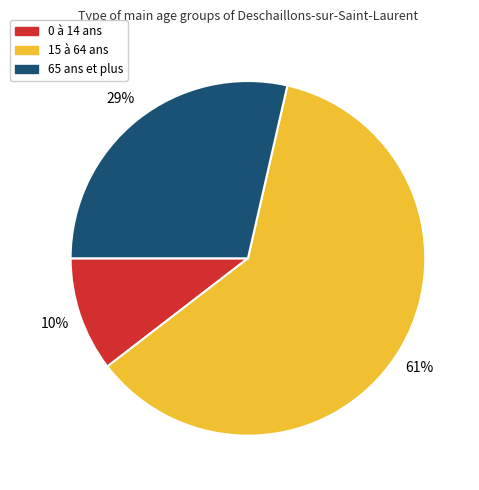

True or false: 0 à 14 ans accounts for 10% of the total.

True